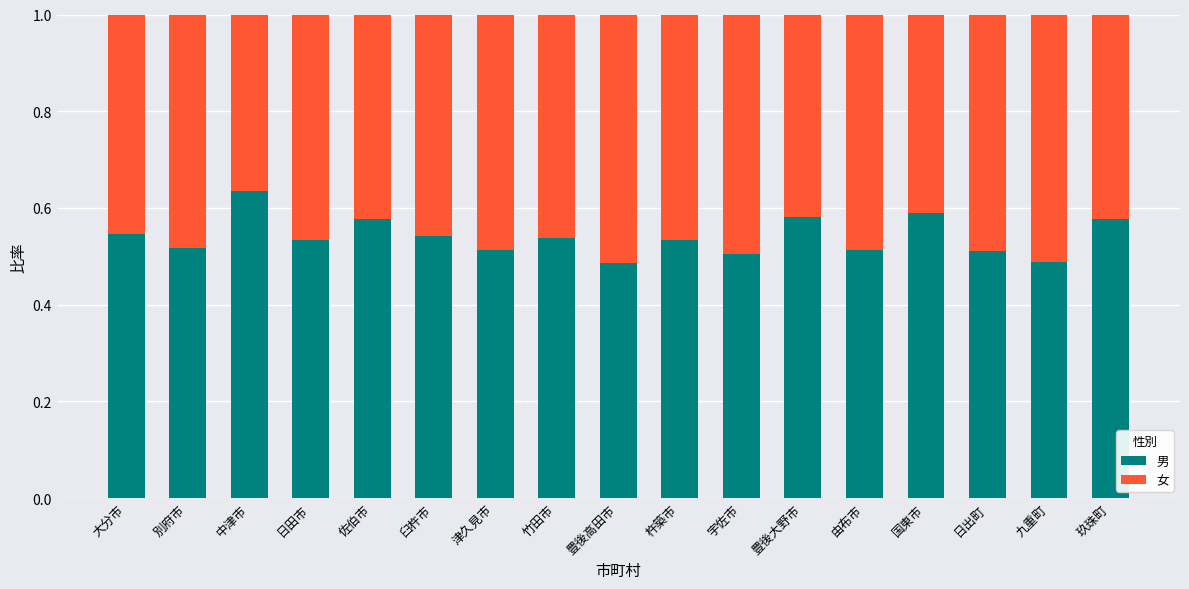

Are the bars horizontal?

No